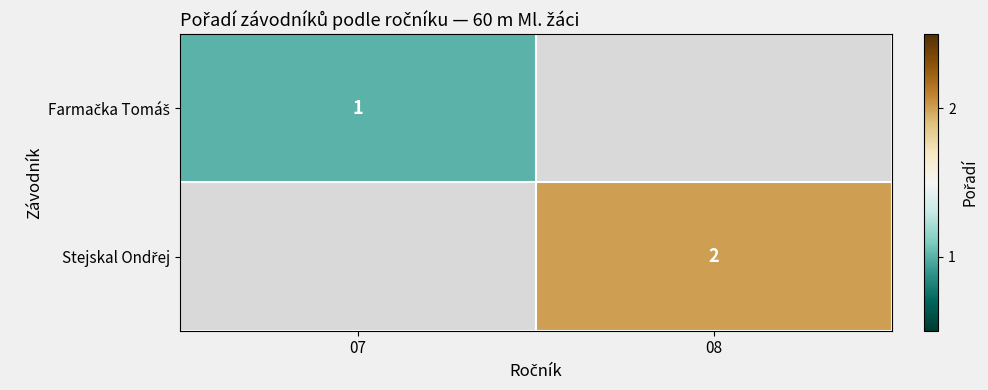

At how many categories does at least one series exceed 1?

1